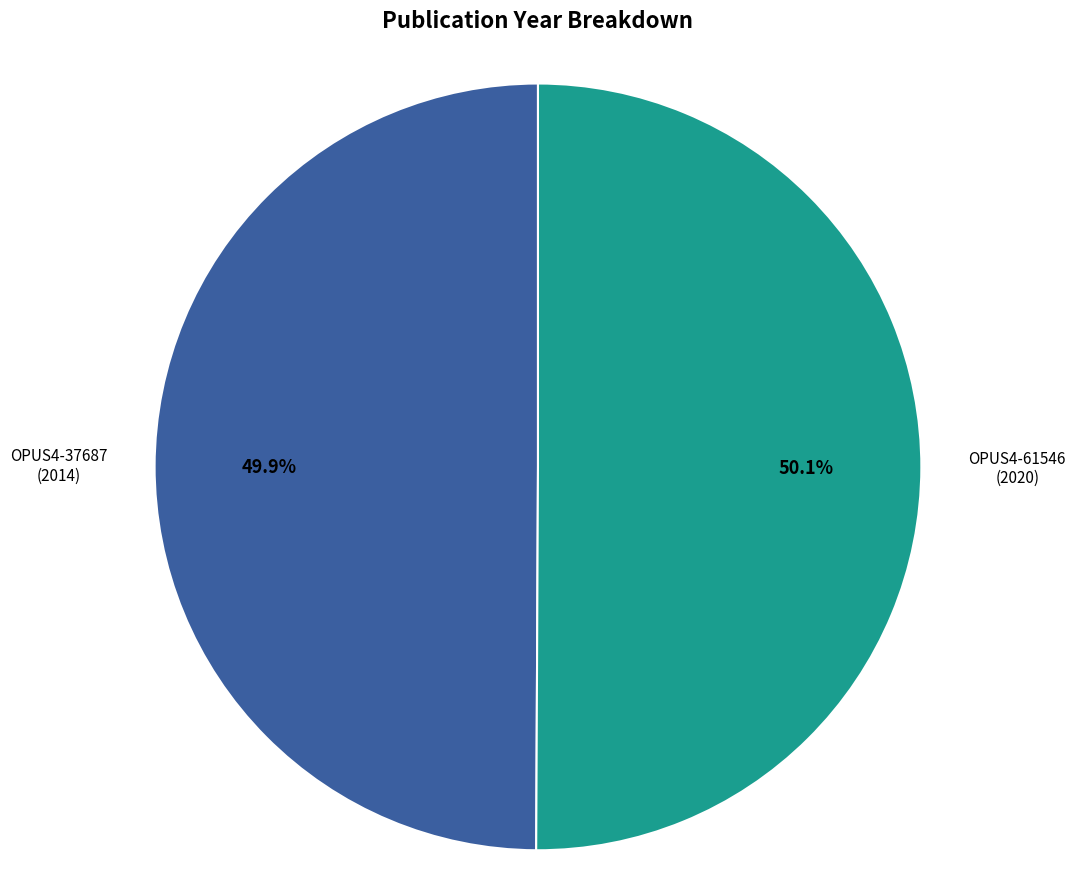

How many slices are in this pie chart?

2